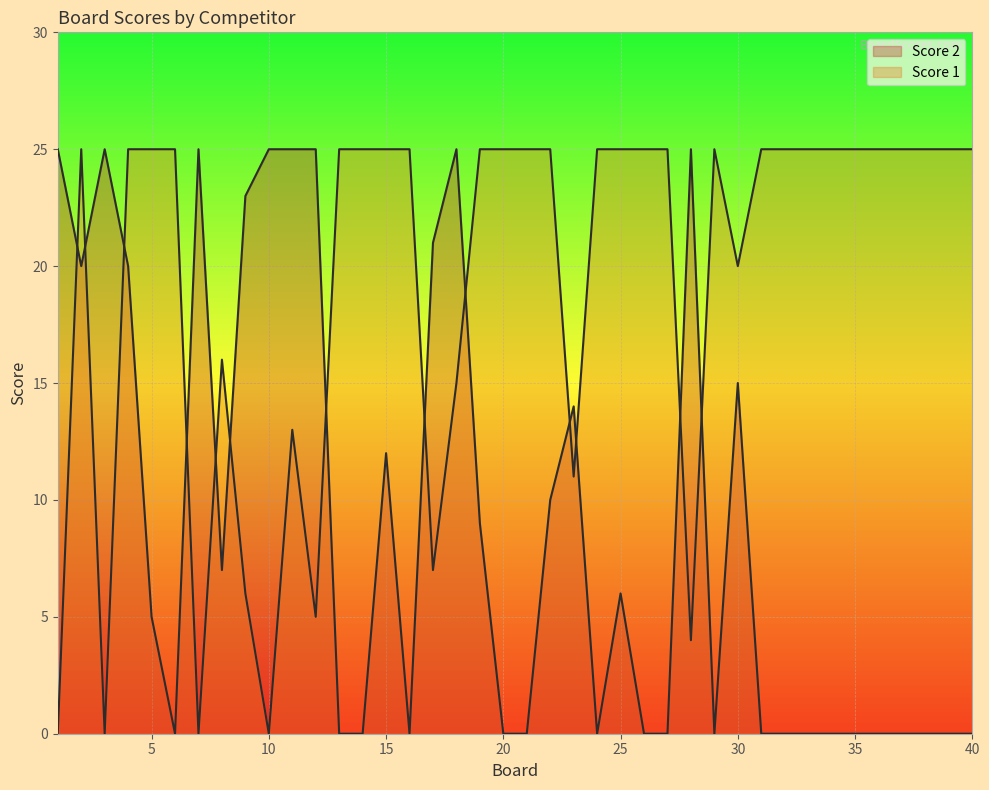

The value of Score 1 at 4 is 25. True or false?

True